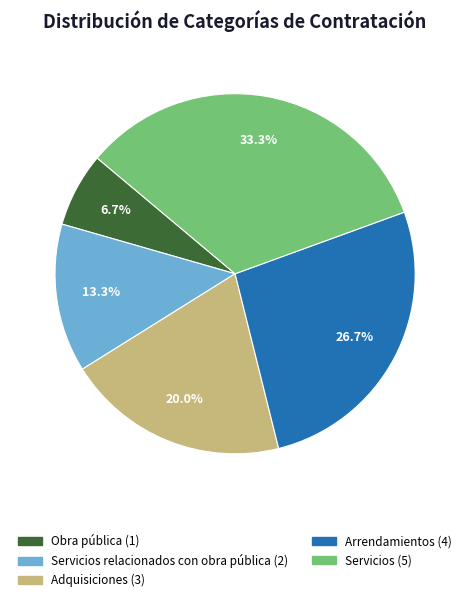

Does any single category account for the majority?

No